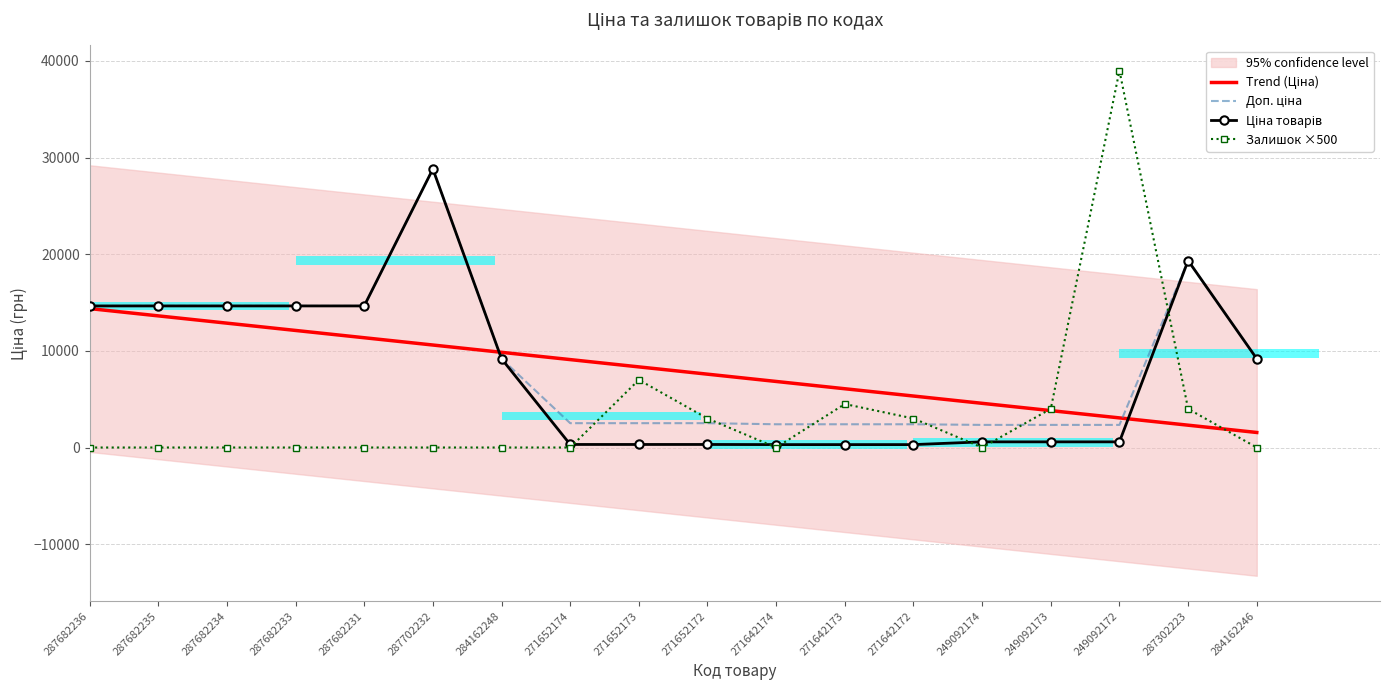

At which label does Залишок ×500 reach its peak?

249092172